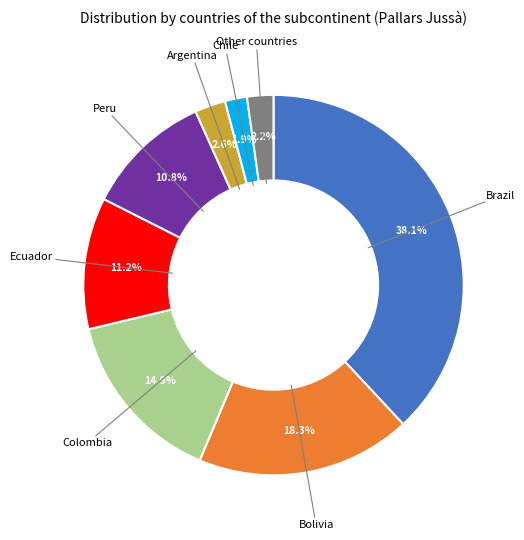

How many segments does this pie chart have?

8